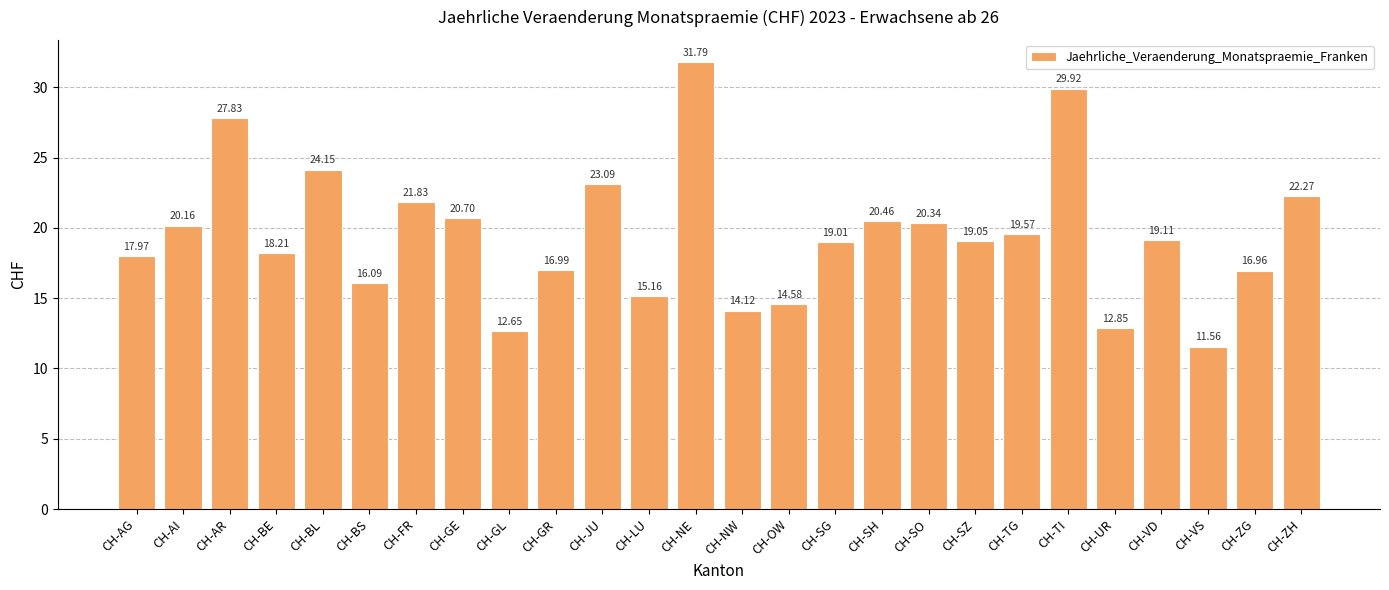

What is the label of the 20th bar from the left?

CH-TG